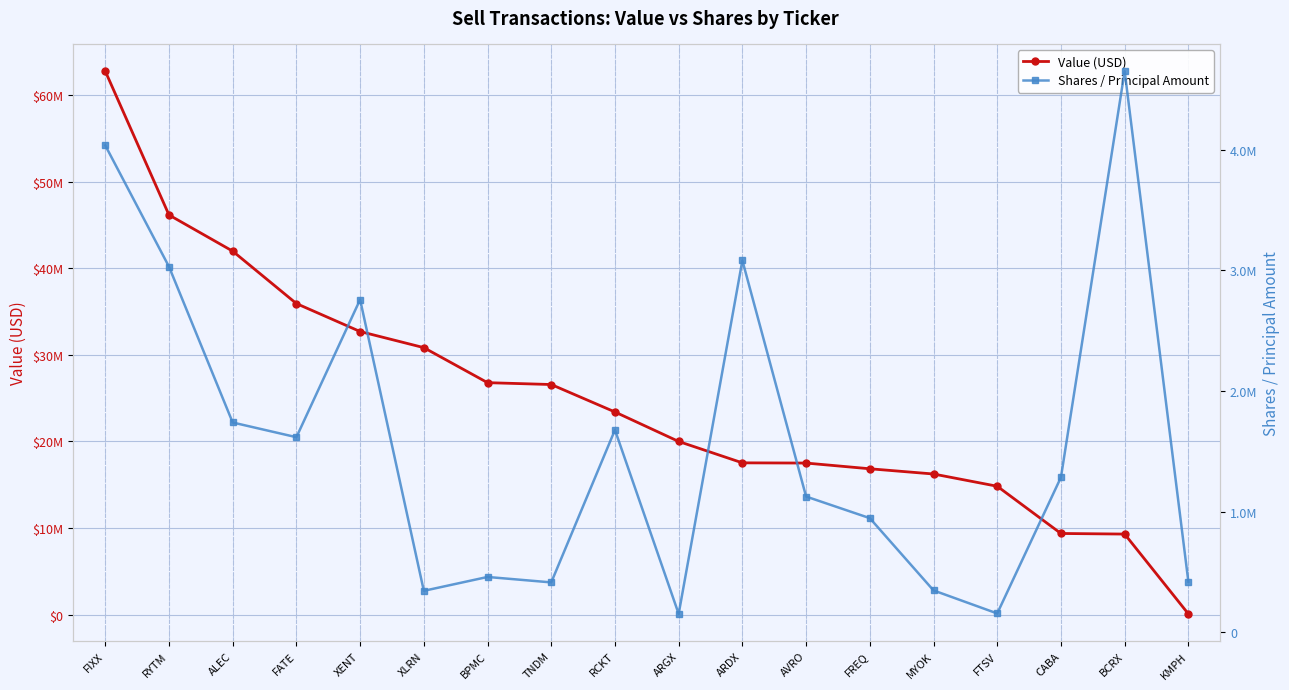

How many values in the Shares / Principal Amount series are below 1284313?

9